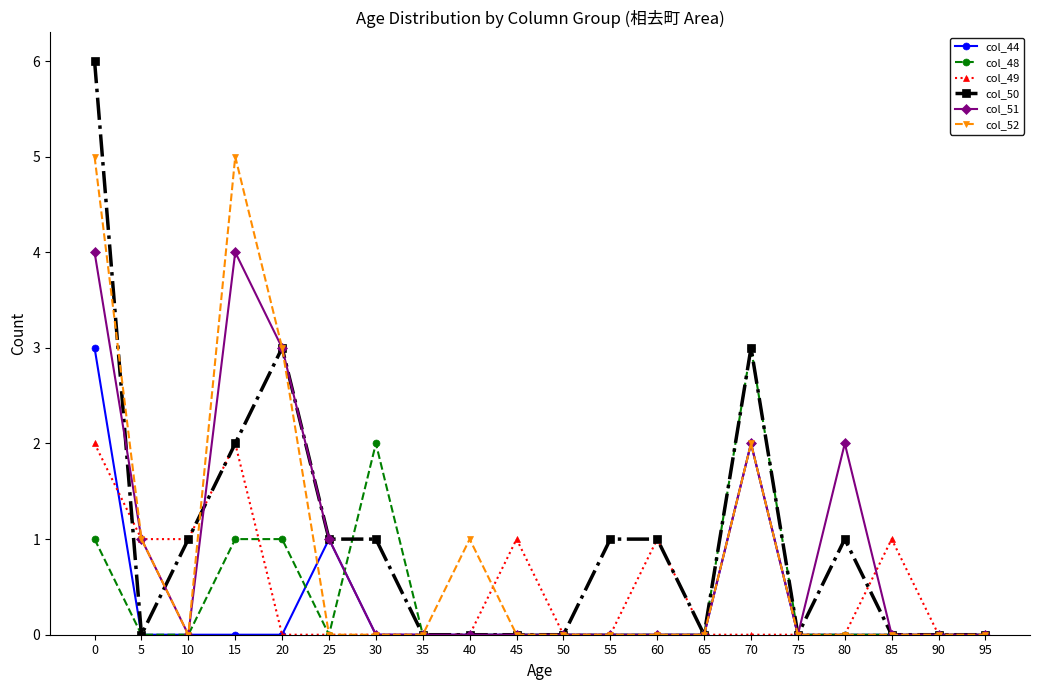

What is the maximum value for col_48?

3